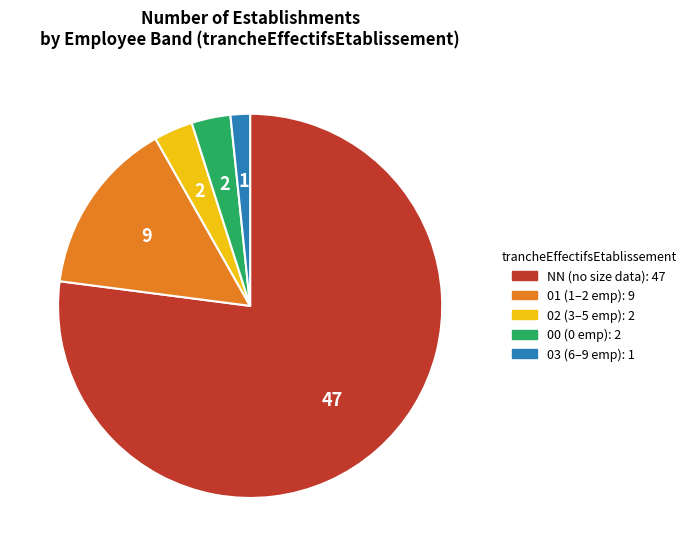

Which category has the biggest portion of the pie?

NN